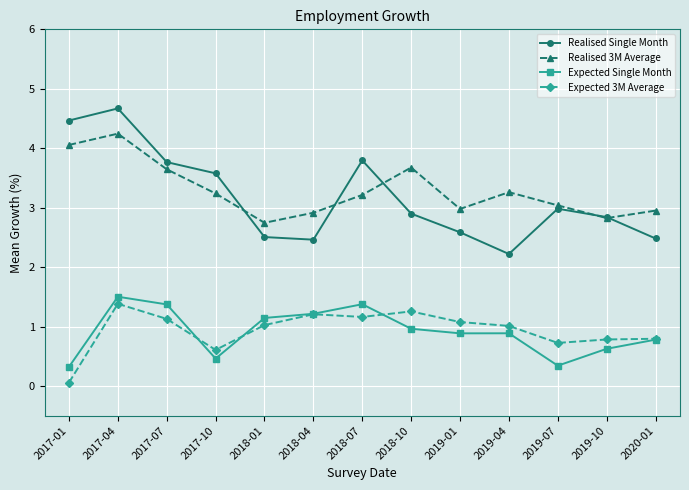

What are all the series names shown in the legend?

Realised Single Month, Realised 3M Average, Expected Single Month, Expected 3M Average